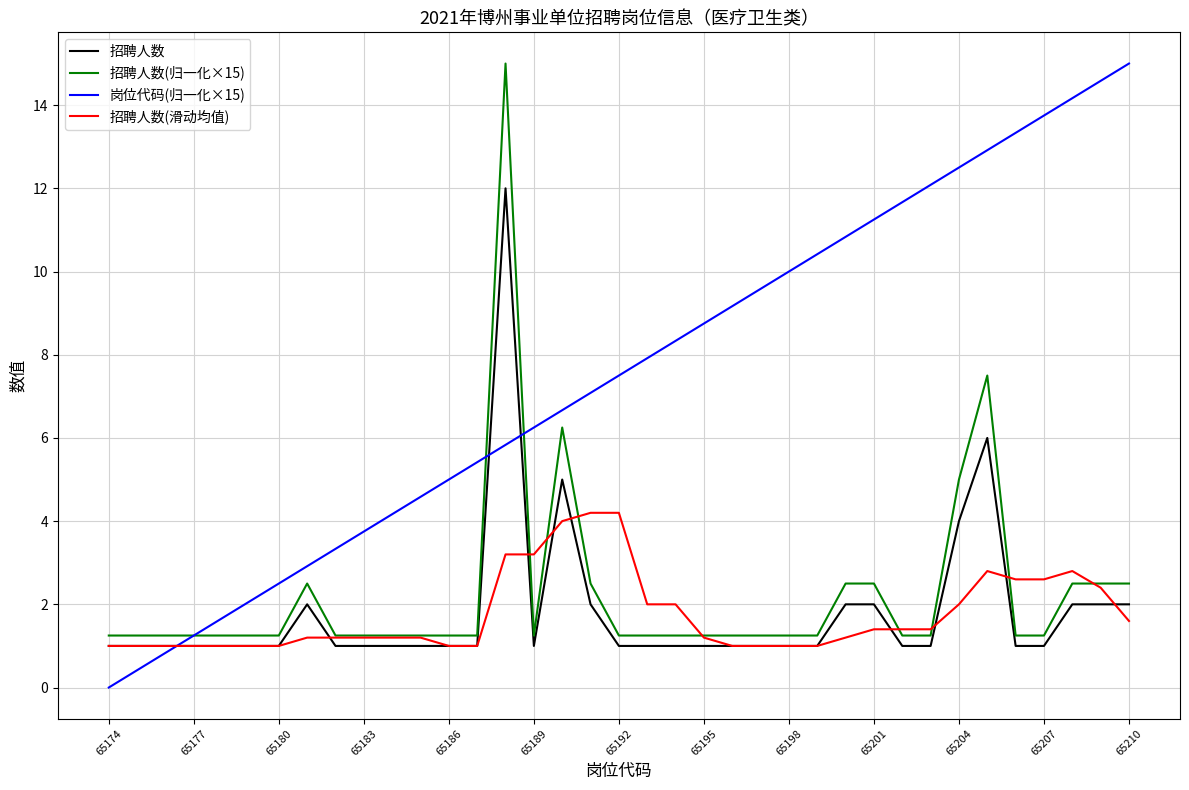

What is the difference between the second highest and minimum values in the 岗位代码(归一化×15) series?

14.6